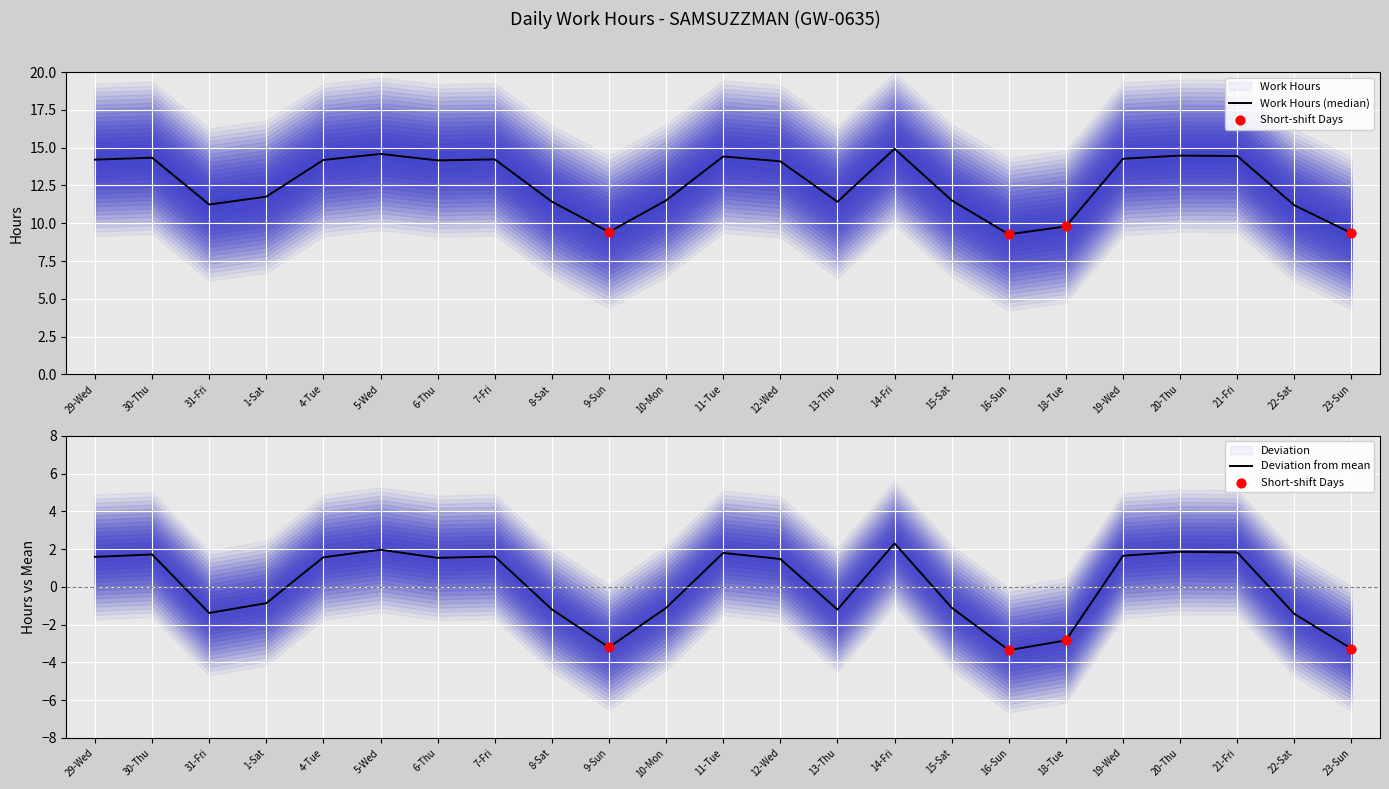

What is the change in value from 8-Sat to 23-Sun?

-2.1